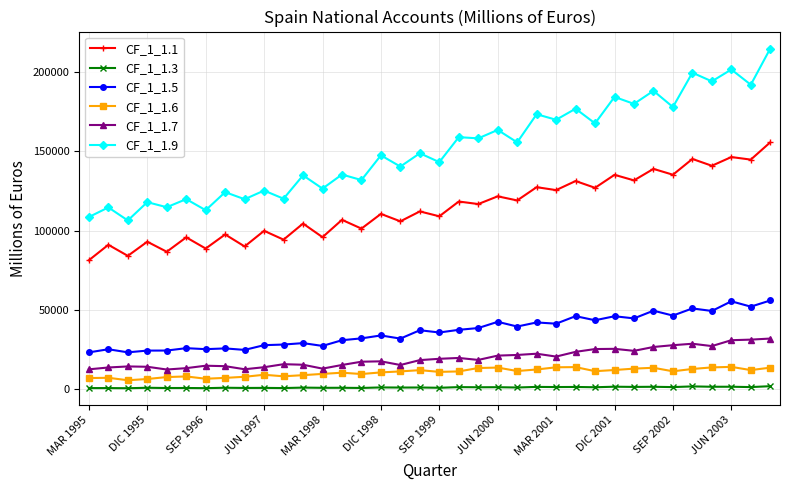

What is the difference between the maximum and minimum values in the CF_1_1.7 series?

19485